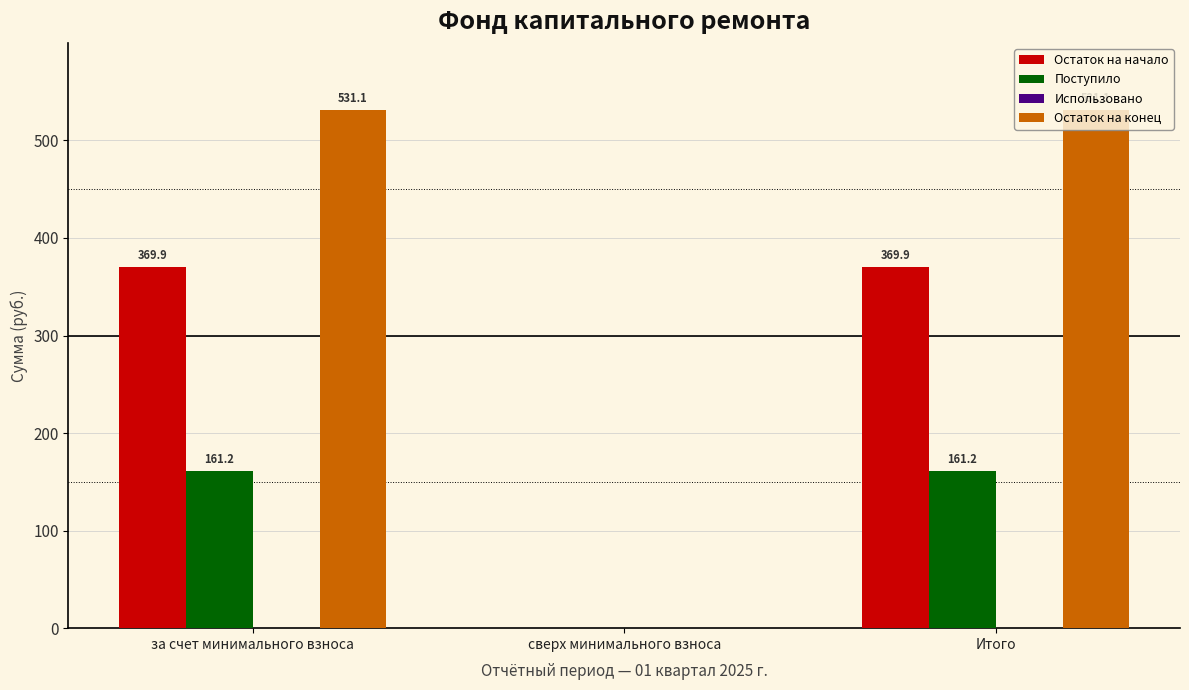

Reading right to left, transcribe all the data shown in this chart.

Остаток на начало: Итого=369.9	сверх минимального взноса=0.0	за счет минимального взноса=369.9
Поступило: Итого=161.2	сверх минимального взноса=0.0	за счет минимального взноса=161.2
Остаток на конец: Итого=531.1	сверх минимального взноса=0.0	за счет минимального взноса=531.1